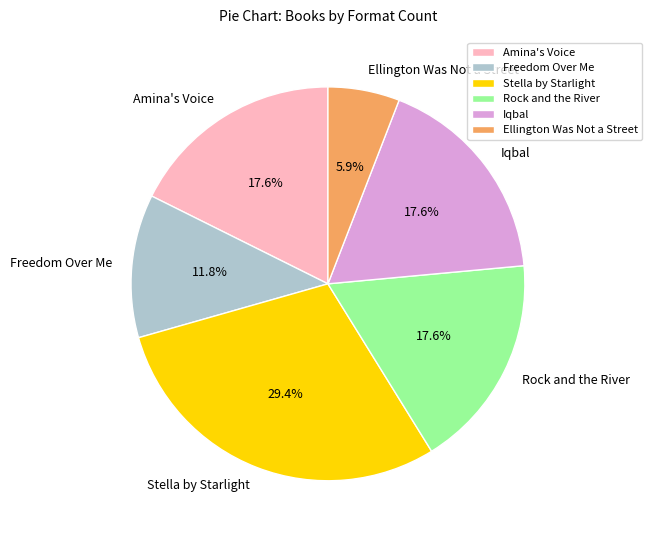

Which has a higher value, Ellington Was Not a Street or Iqbal?

Iqbal